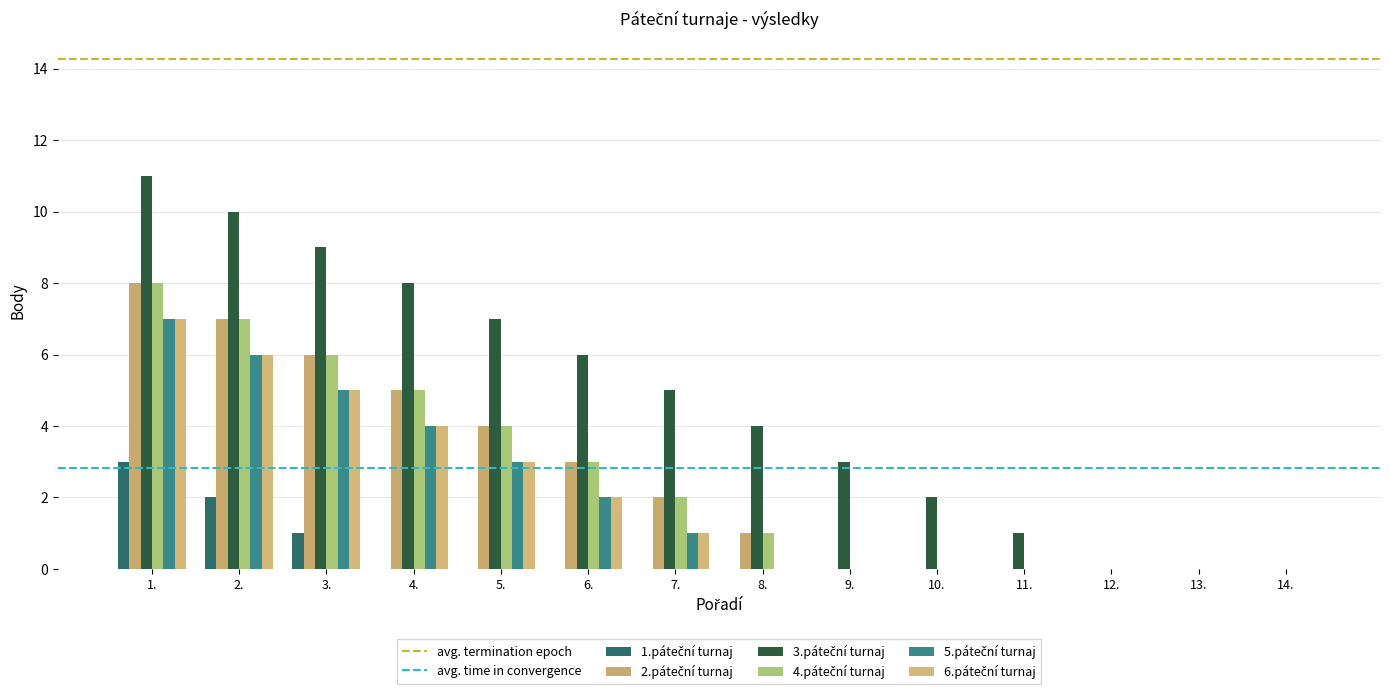

Count the number of data series in this chart.

6